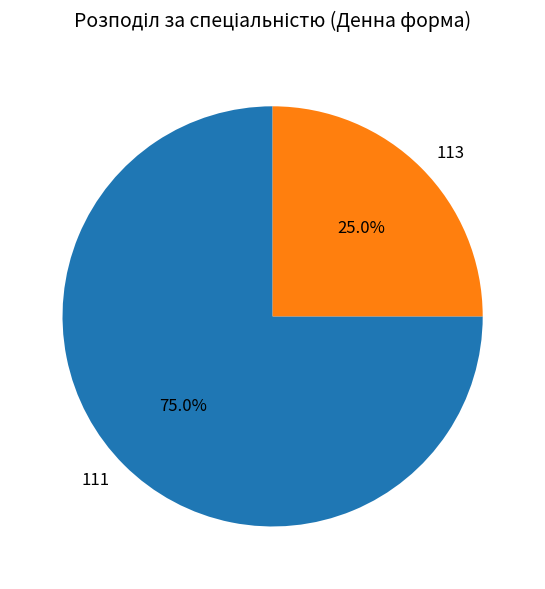

What percentage do 113 and 111 together represent?

100.0%